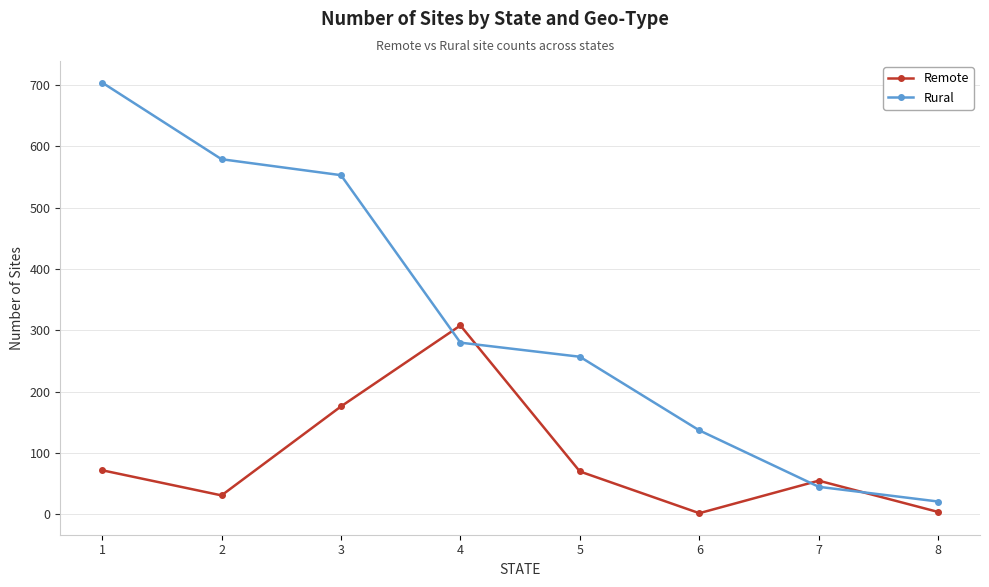

Between 2 and 8, which series saw the biggest shift?

Rural